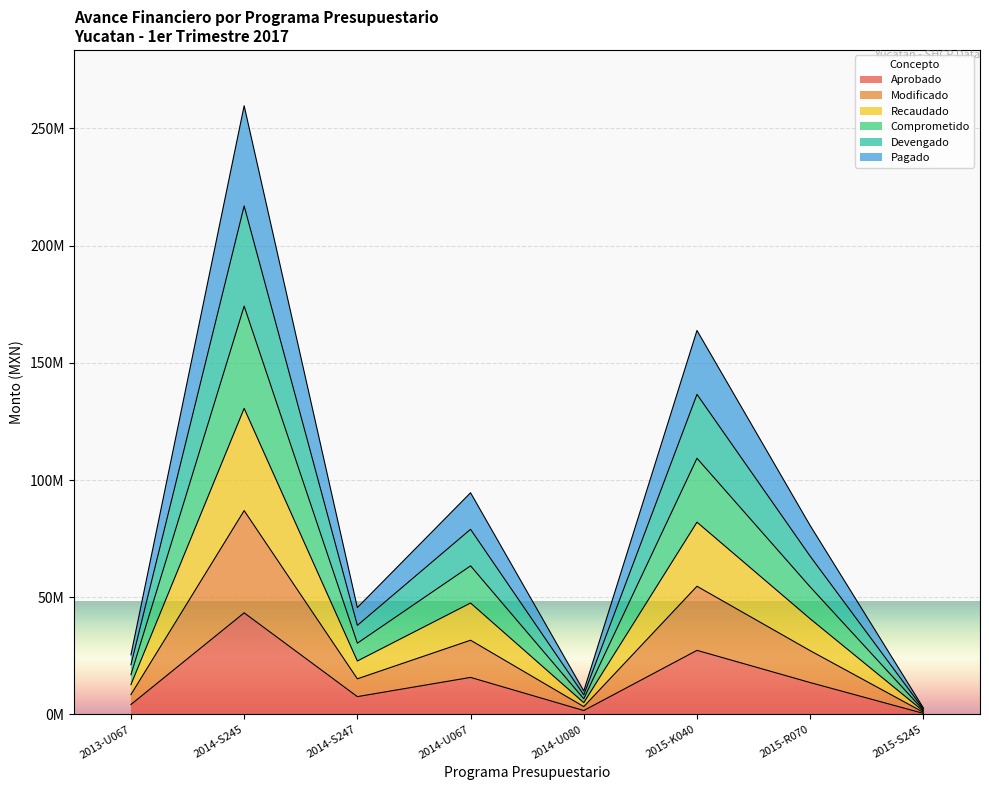

What is the minimum value for Modificado?

1835566.0